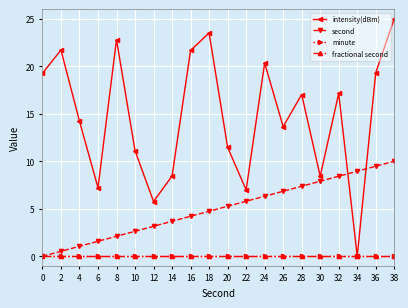

At which category does the chart reach its minimum across all series?

34